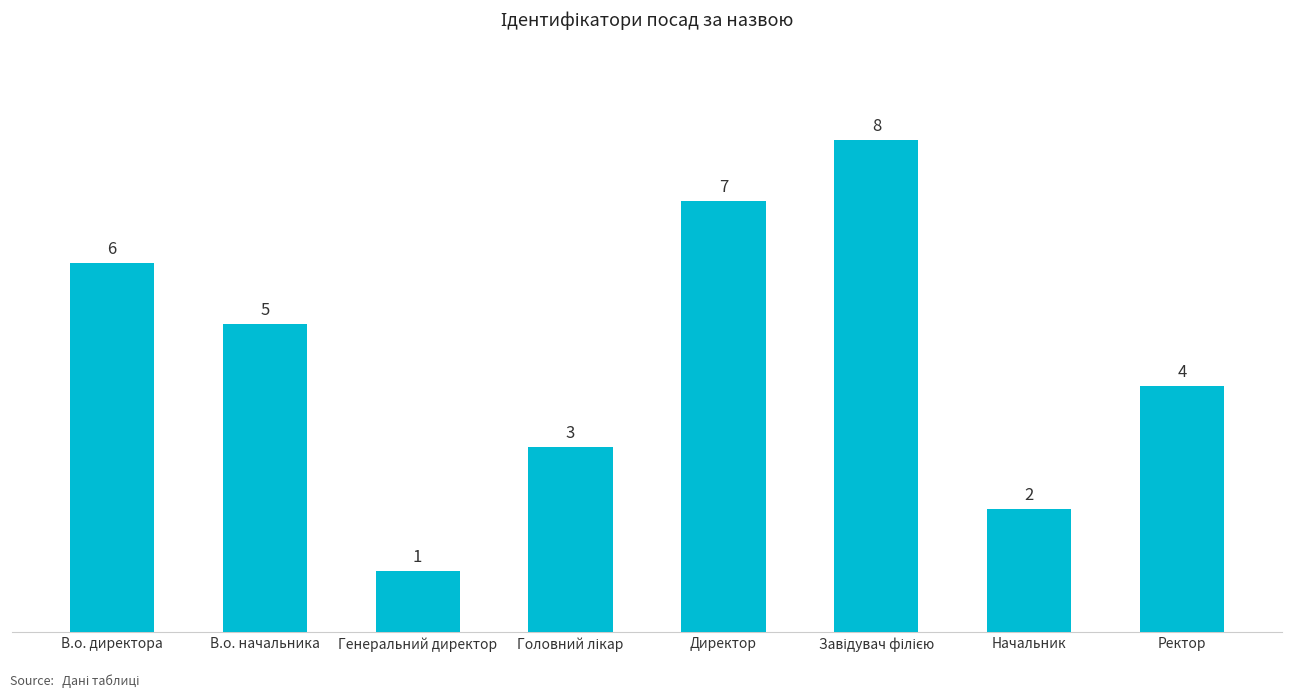

Does the chart contain stacked bars?

No